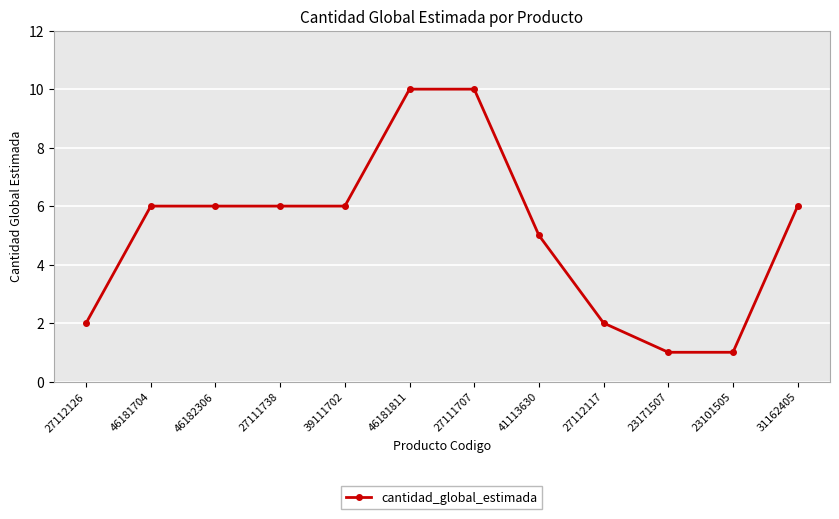

What is the smallest value displayed?

1